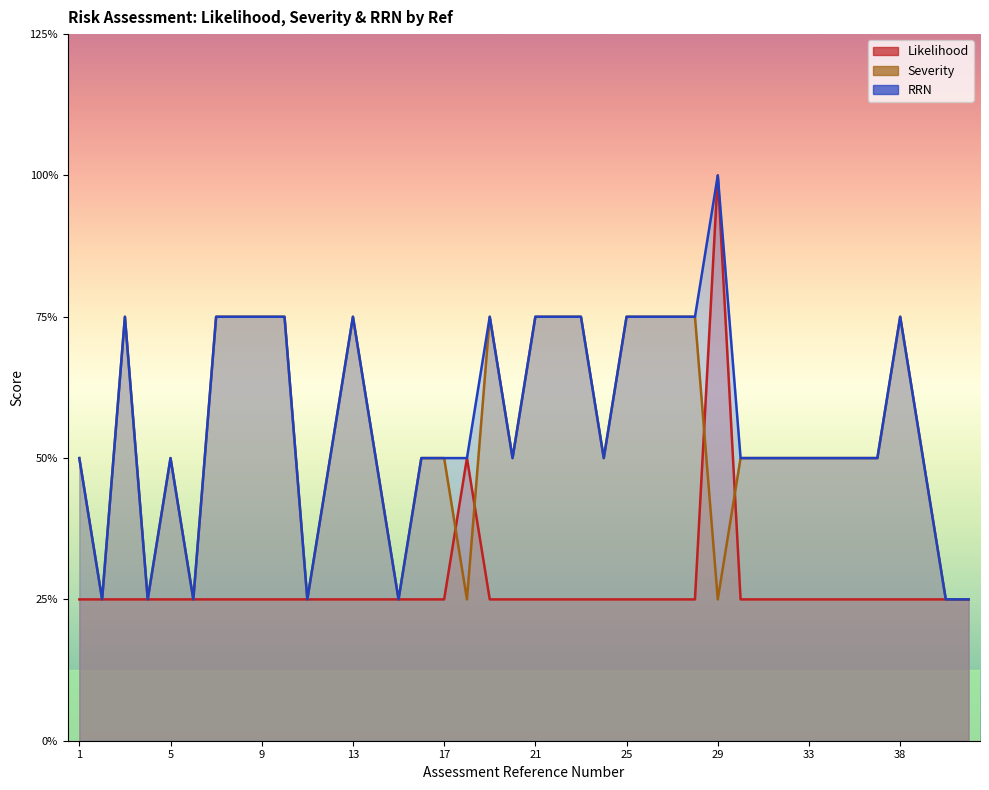

Between 27 and 33, which is larger?

27